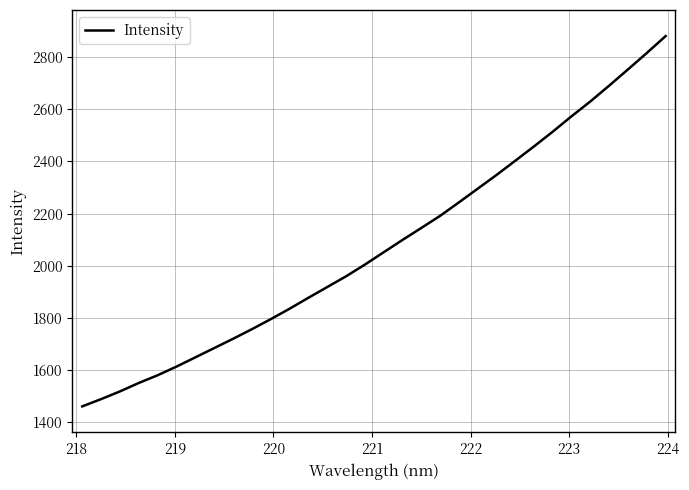

True or false: the data has more than 2 interior local peaks.

False